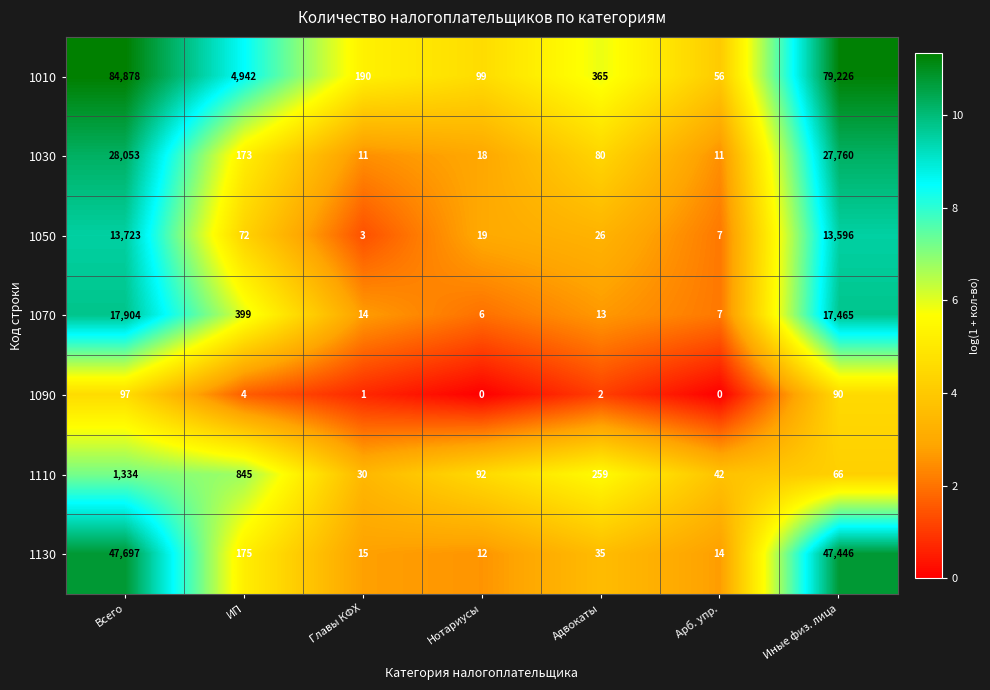

Which series has the largest total across all categories?

1010